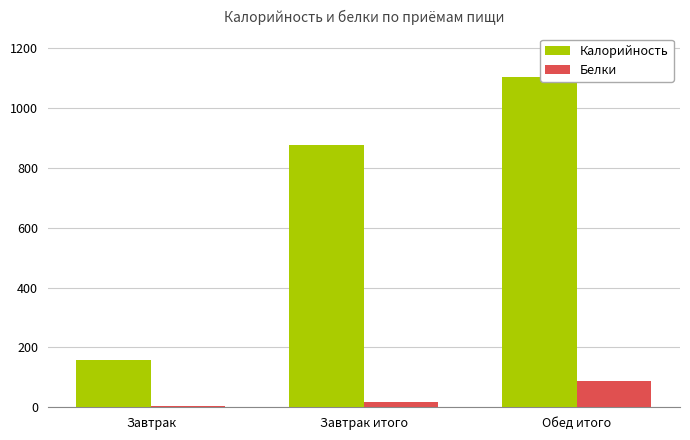

Rank the categories by Калорийность value from lowest to highest.

Завтрак, Завтрак итого, Обед итого